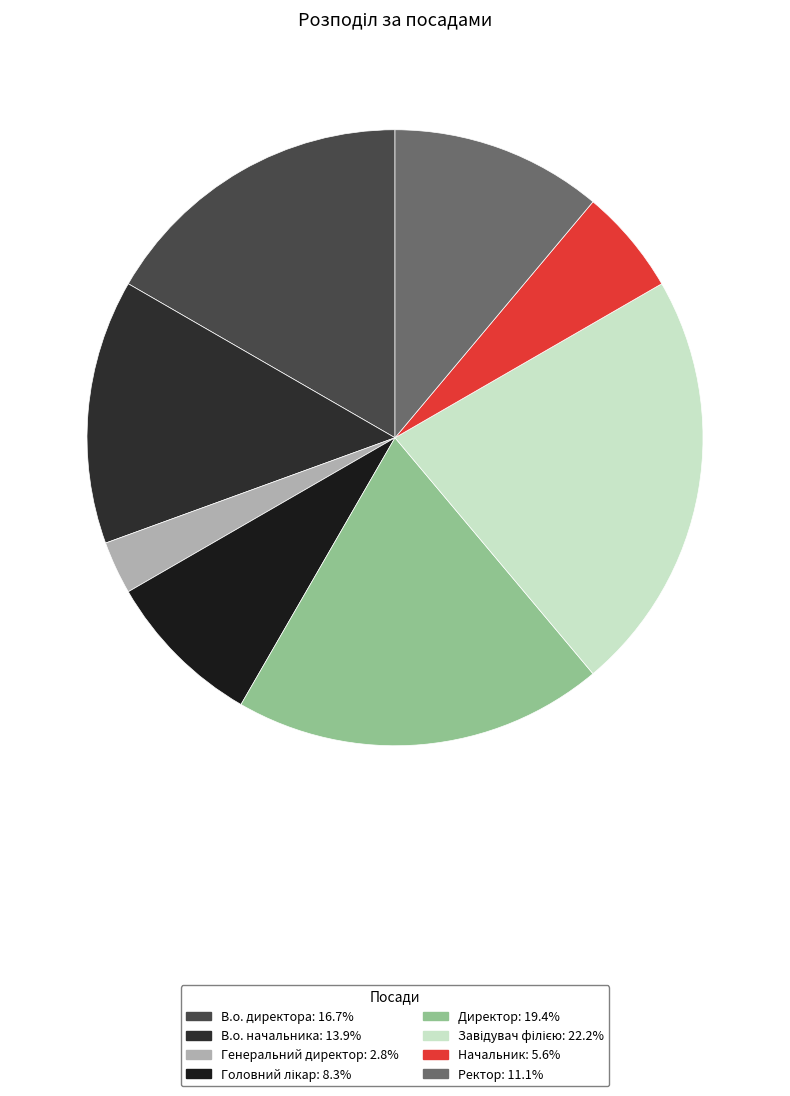

To the nearest percent, what percentage of the pie is Генеральний директор?

3%